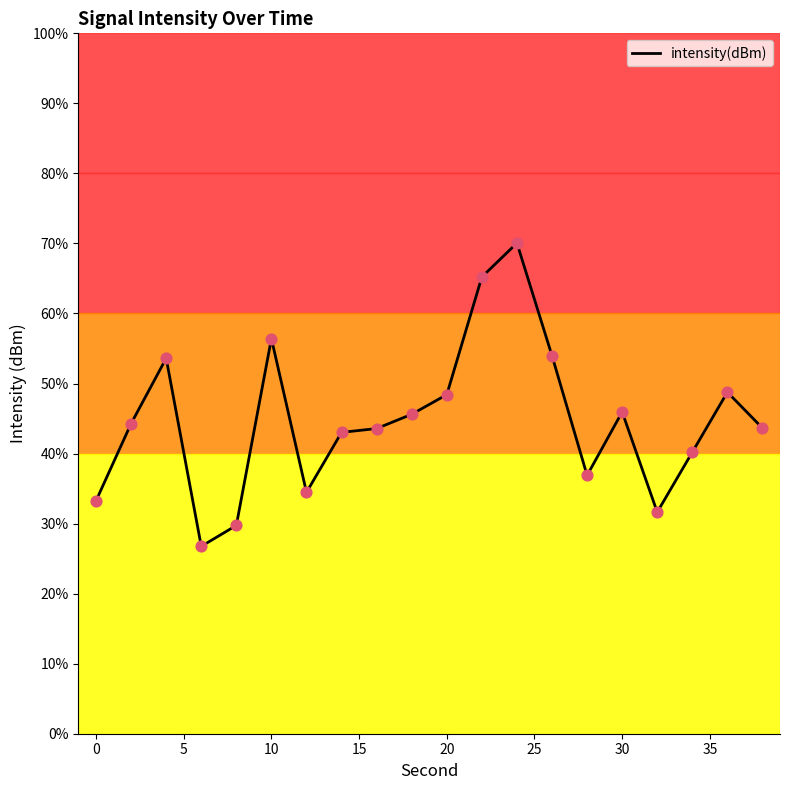

Between 30 and 10, which is larger?

10